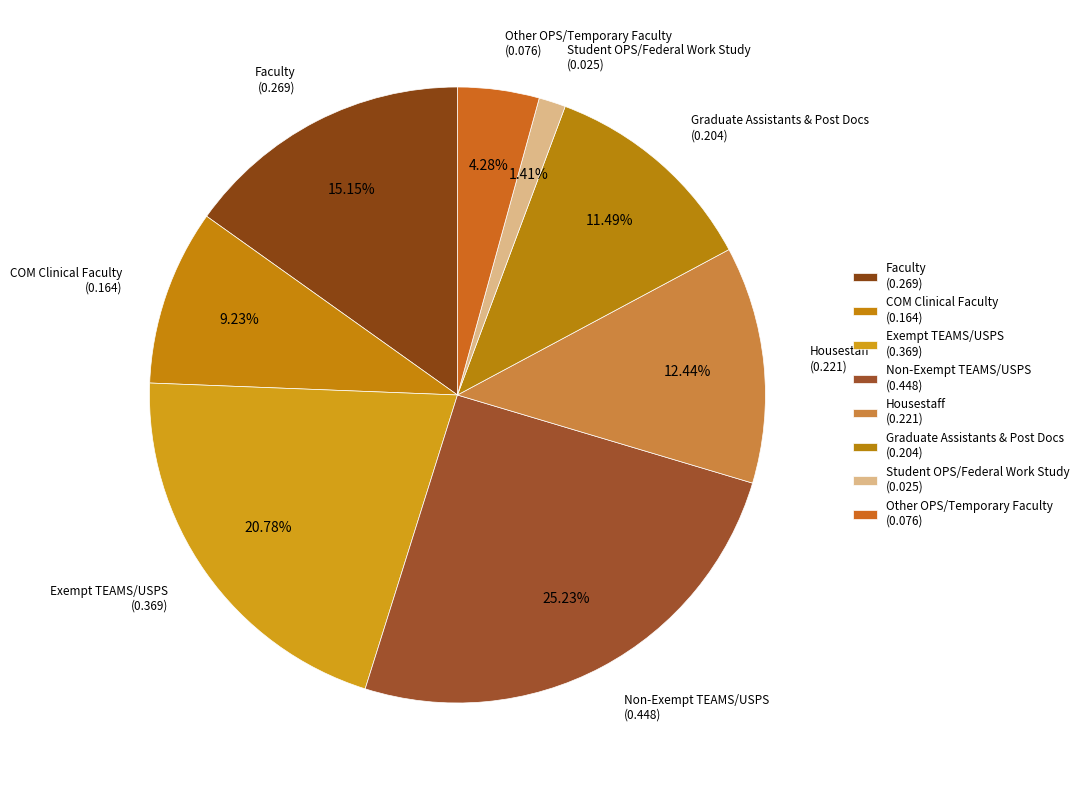

True or false: COM Clinical Faculty accounts for 19% of the total.

False